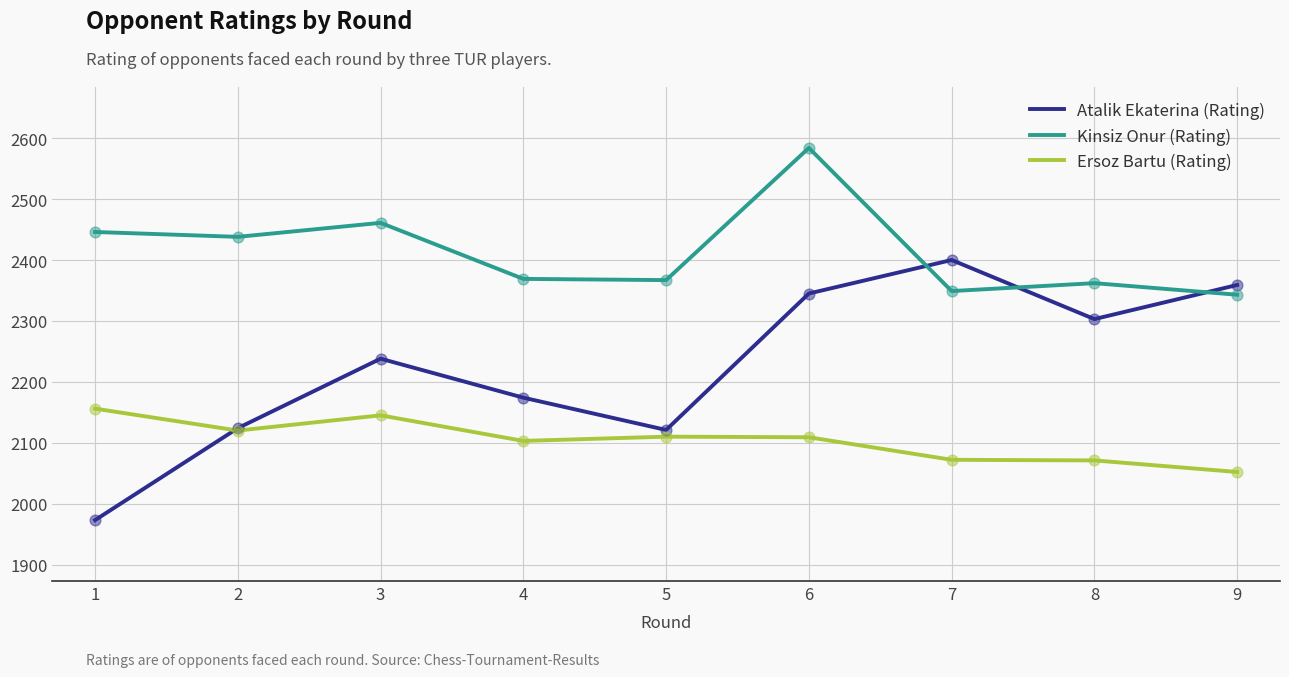

Which series has the largest total across all categories?

Kinsiz Onur (Rating)